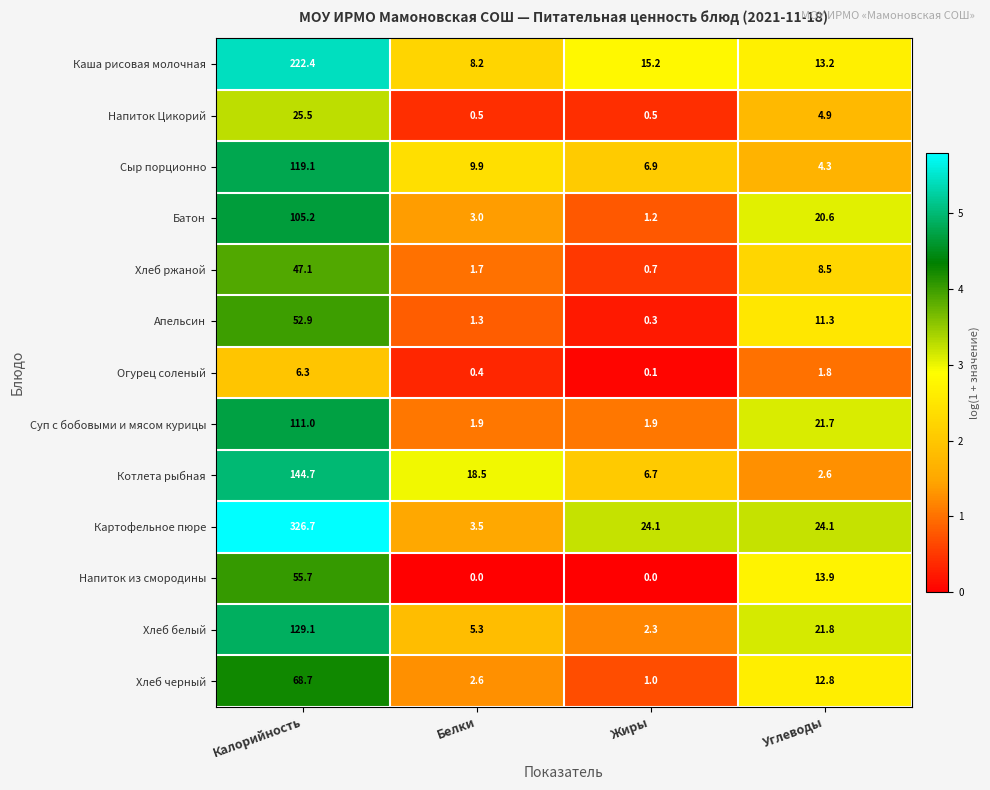

Between Калорийность and Жиры, which series saw the biggest shift?

Картофельное пюре